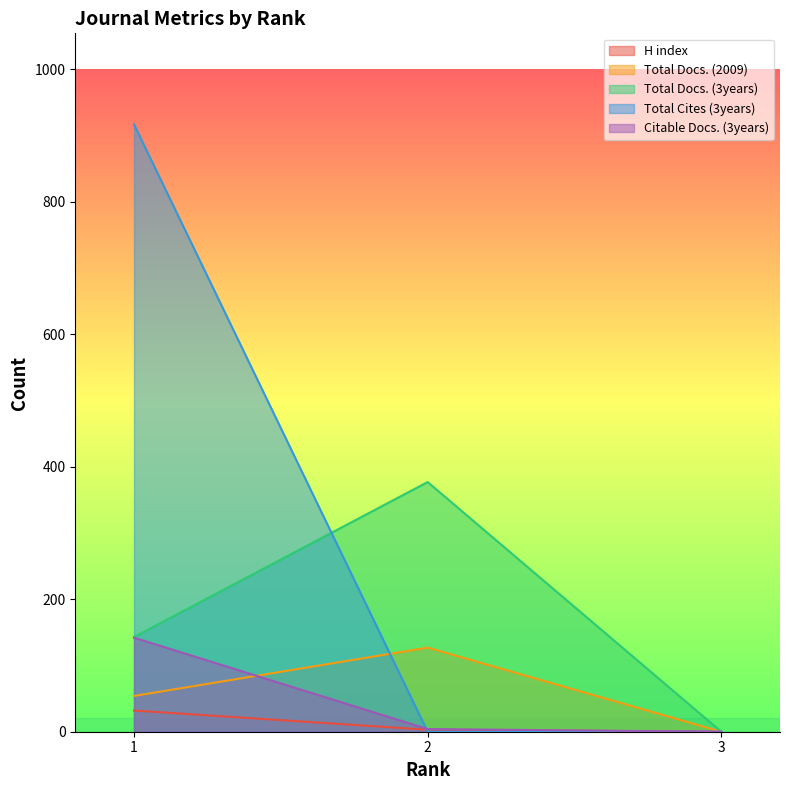

The value of Citable Docs. (3years) at 1 is 77. True or false?

False